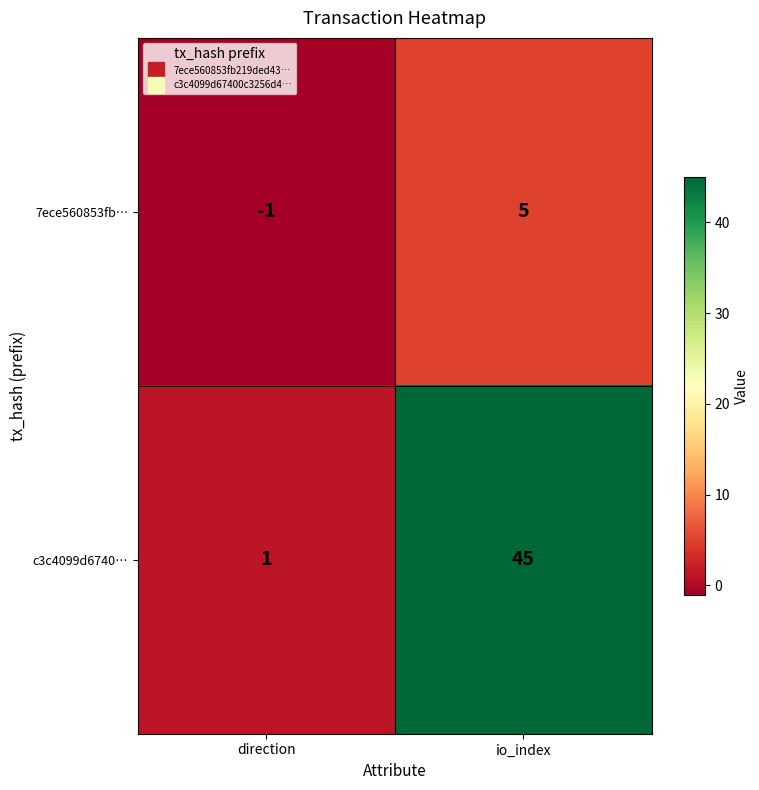

Which series has the widest spread of values?

c3c4099d6740…